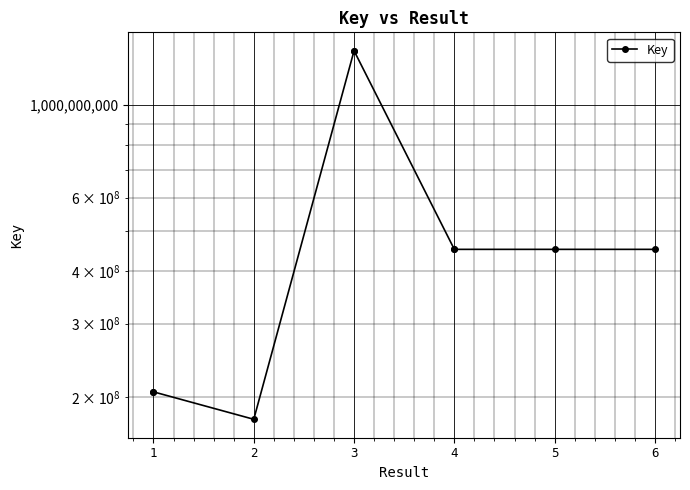

What is the value of the 1st point from the left?

206074377